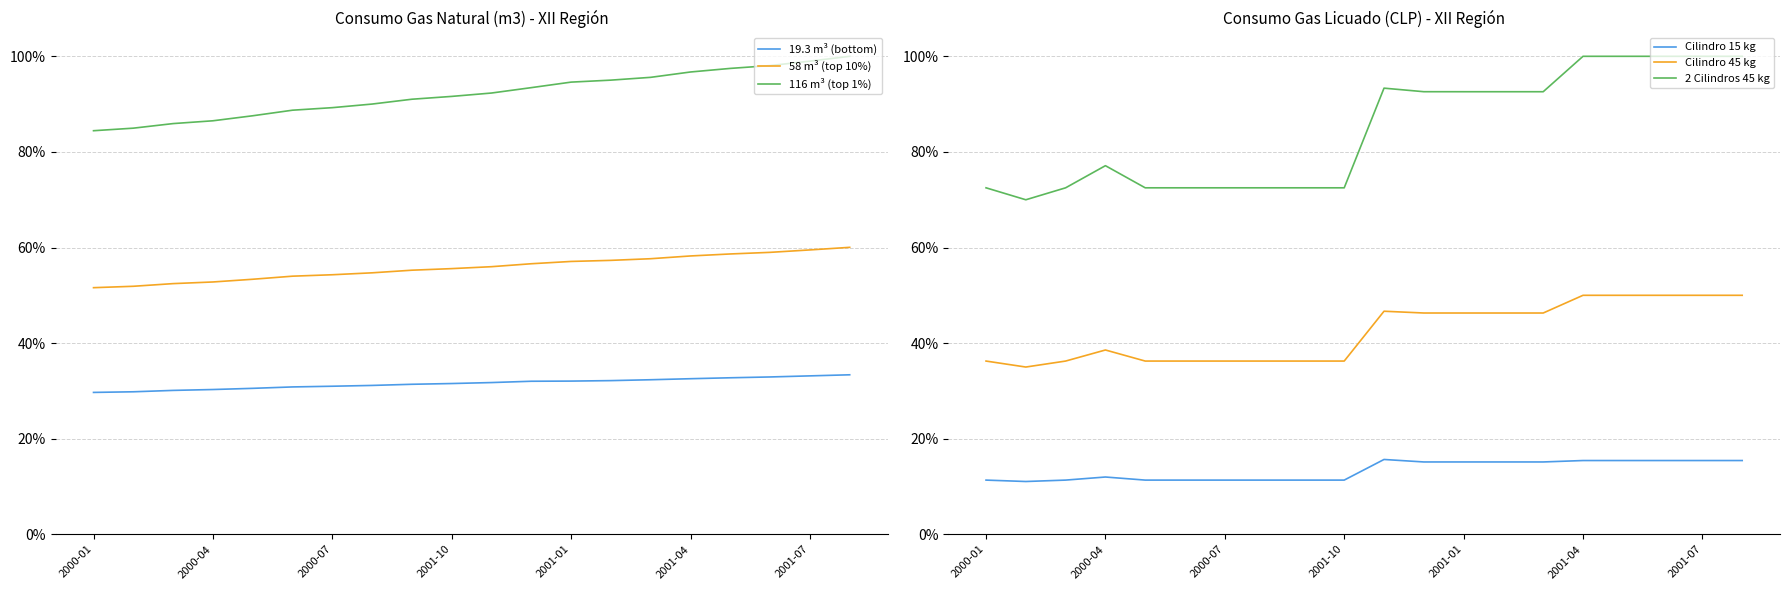

Reading right to left, what are all the values shown in this chart?

19.3 m³ (bottom): 0.3	0.3	0.3	0.3	0.3	0.3	0.3	0.3	0.3	0.3	0.3	0.3	0.3	0.3	0.3	0.3	0.3	0.3	0.3	0.3
58 m³ (top 10%): 0.6	0.6	0.6	0.6	0.6	0.6	0.6	0.6	0.6	0.6	0.6	0.6	0.5	0.5	0.5	0.5	0.5	0.5	0.5	0.5
116 m³ (top 1%): 1.0	1.0	1.0	1.0	1.0	1.0	1.0	0.9	0.9	0.9	0.9	0.9	0.9	0.9	0.9	0.9	0.9	0.9	0.8	0.8
Cilindro 15 kg: 0.2	0.2	0.2	0.2	0.2	0.2	0.2	0.2	0.2	0.2	0.1	0.1	0.1	0.1	0.1	0.1	0.1	0.1	0.1	0.1
Cilindro 45 kg: 0.5	0.5	0.5	0.5	0.5	0.5	0.5	0.5	0.5	0.5	0.4	0.4	0.4	0.4	0.4	0.4	0.4	0.4	0.3	0.4
2 Cilindros 45 kg: 1.0	1.0	1.0	1.0	1.0	0.9	0.9	0.9	0.9	0.9	0.7	0.7	0.7	0.7	0.7	0.7	0.8	0.7	0.7	0.7